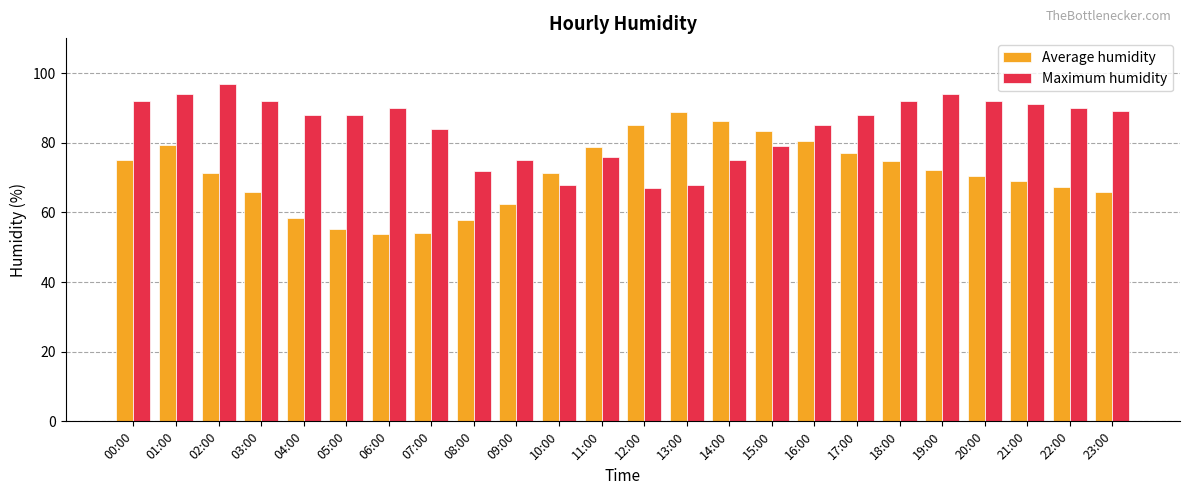

What is the difference between the second highest and minimum values in the Maximum humidity series?

27.0